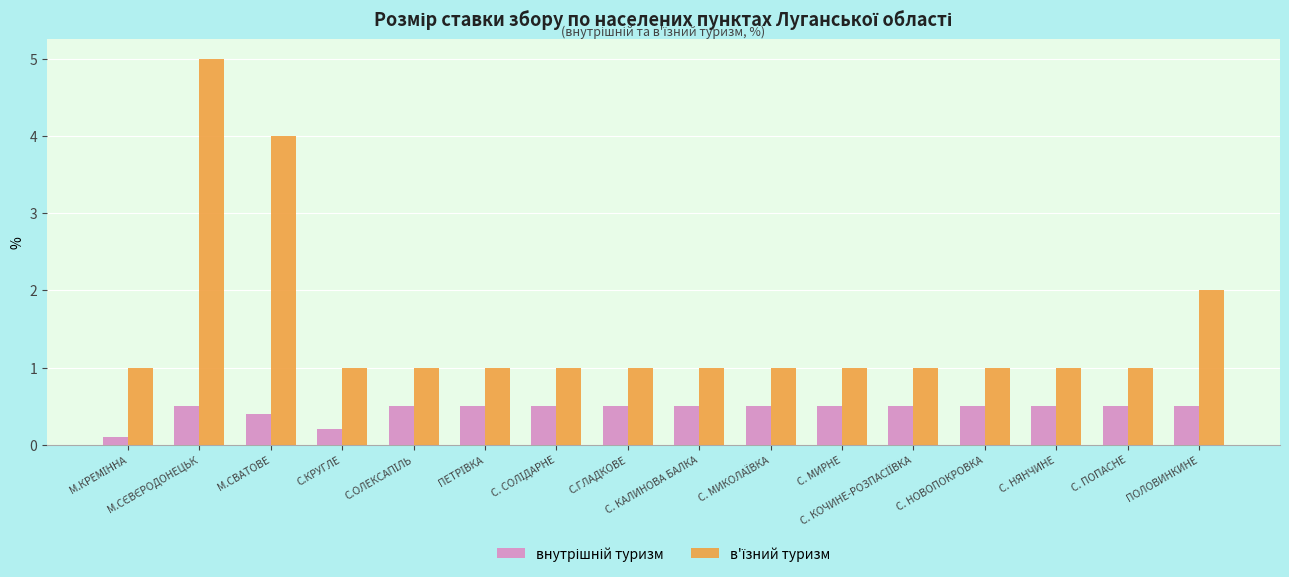

How many categories are shown in the chart?

16